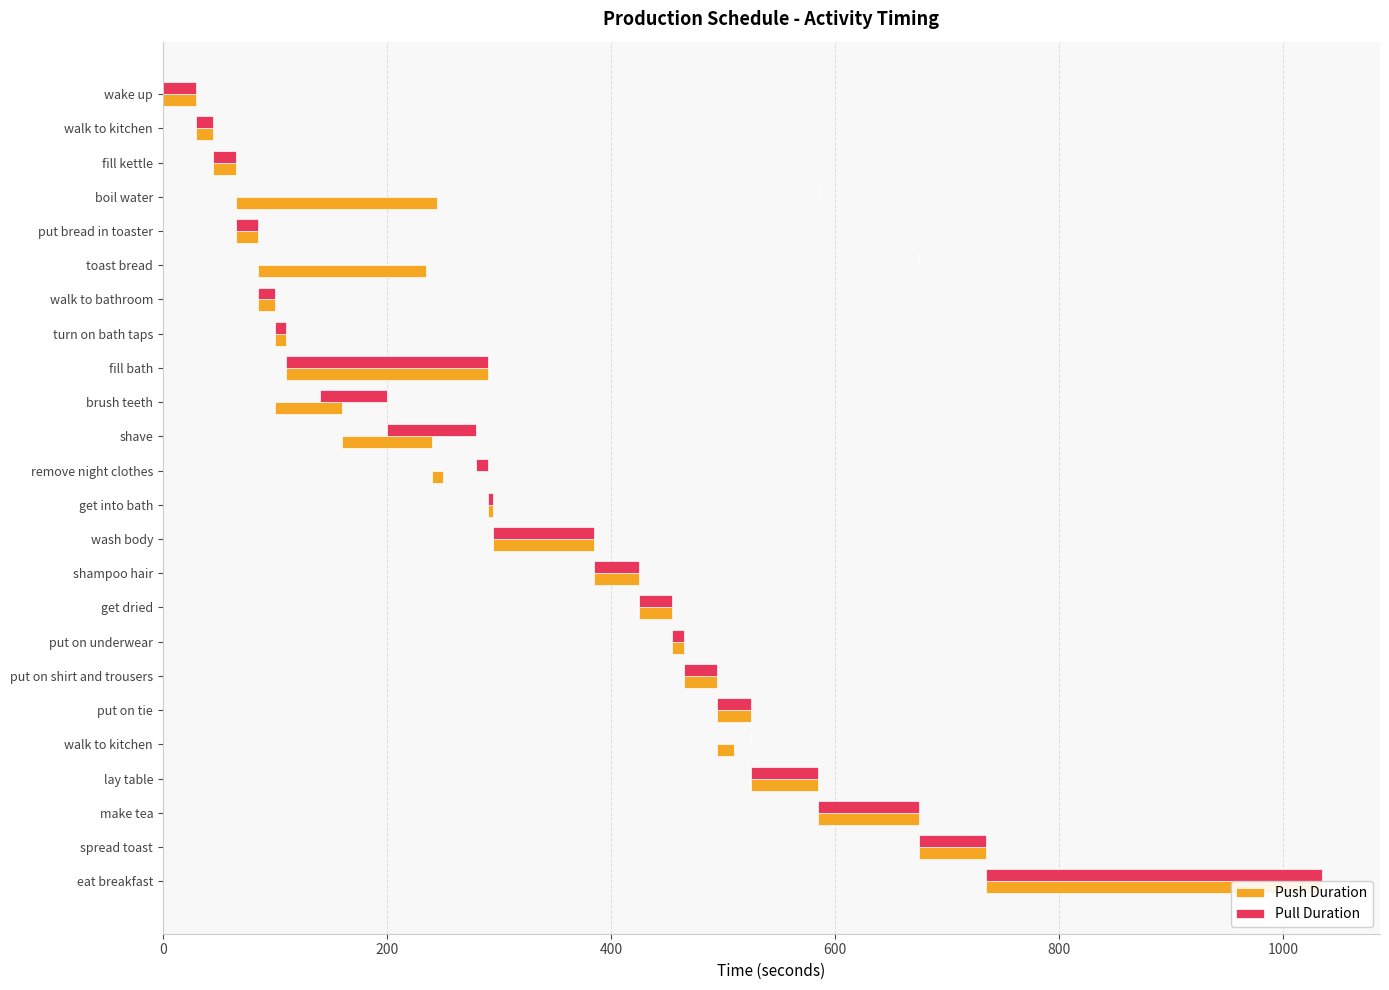

True or false: Pull Duration has a value of 80 at shave.

True